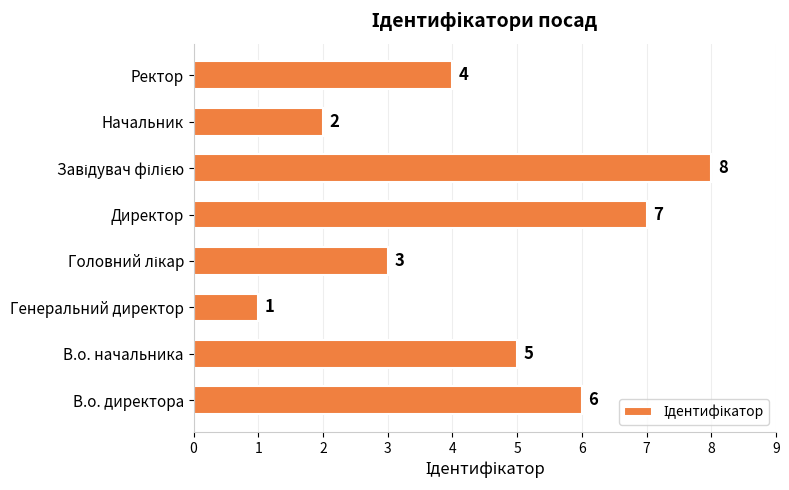

How many values are between 3 and 7?

5